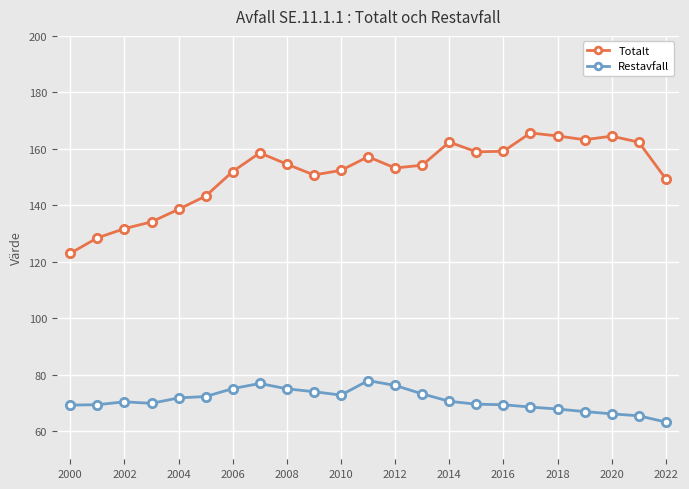

True or false: Totalt has more than 0 interior local peaks.

True